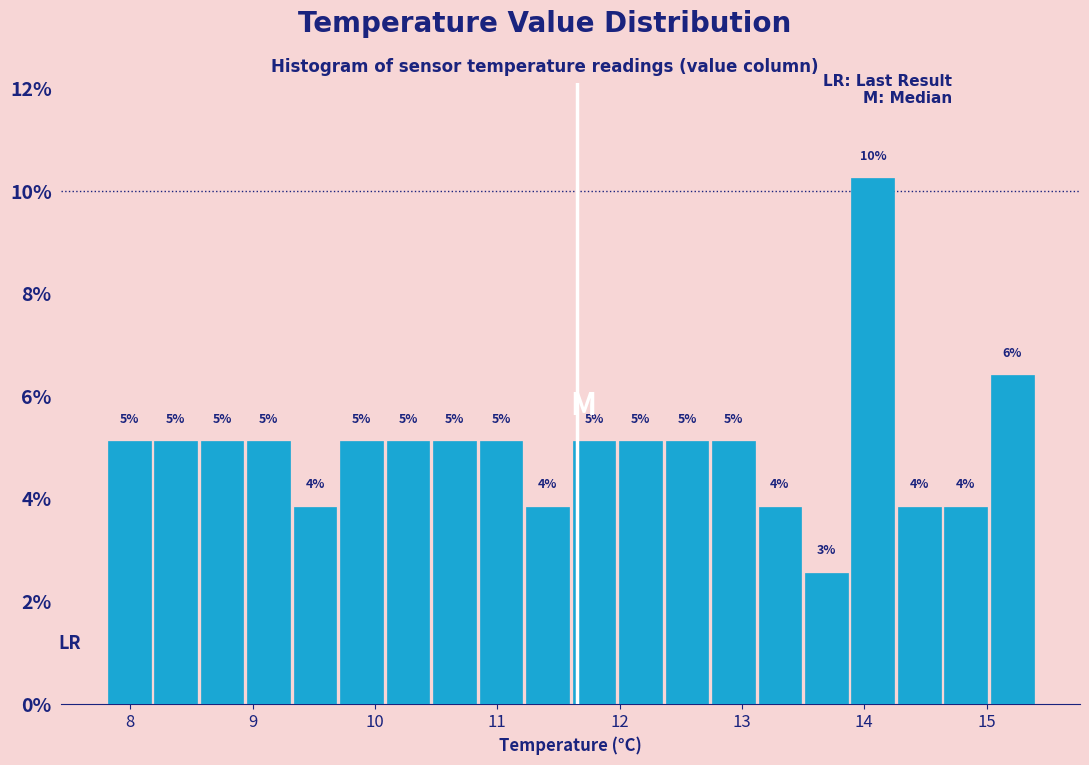

Read against the x-axis, roughly where is the centre of the tallest bar?

14.1